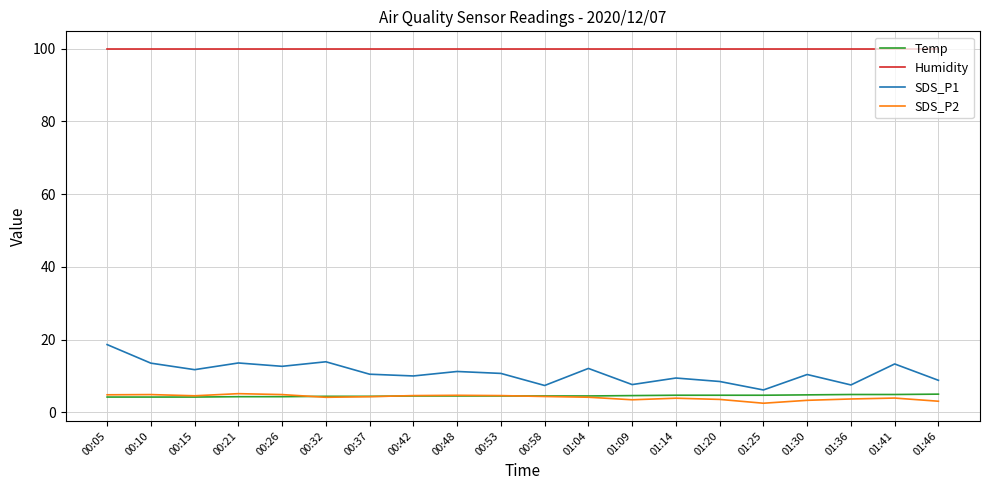

What is the difference between the highest and lowest values at 01:25?

97.4